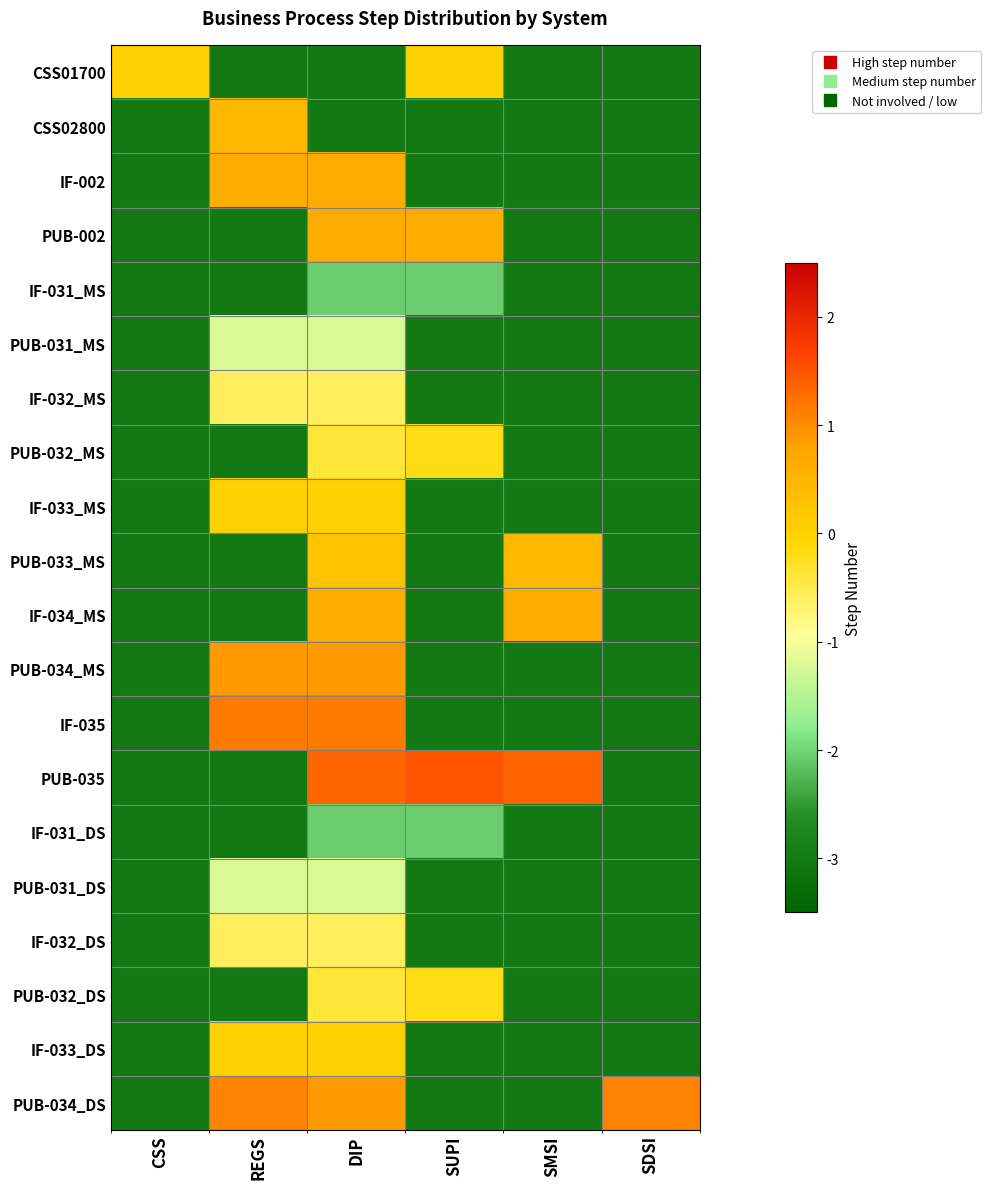

How many distinct data groups are displayed?

20